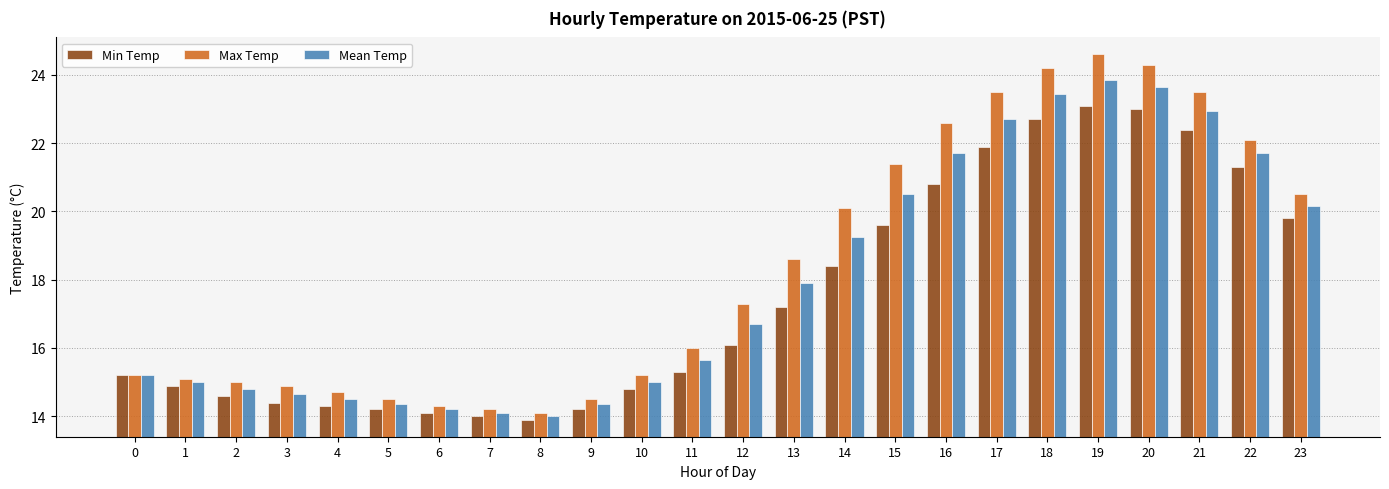

Which series has the largest total across all categories?

Max Temp